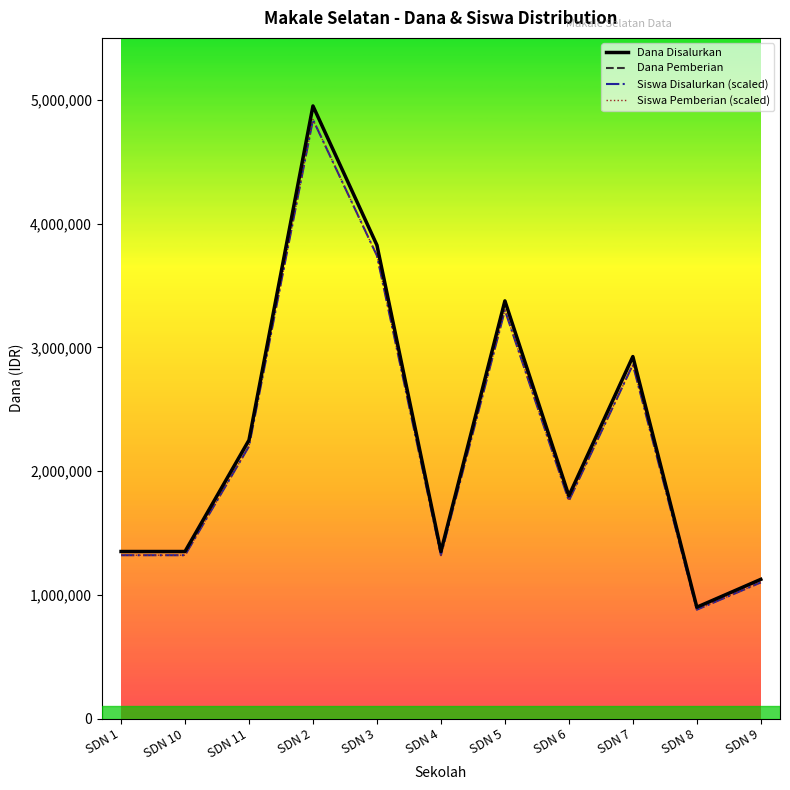

Does the chart display data point markers on the line(s)?

No